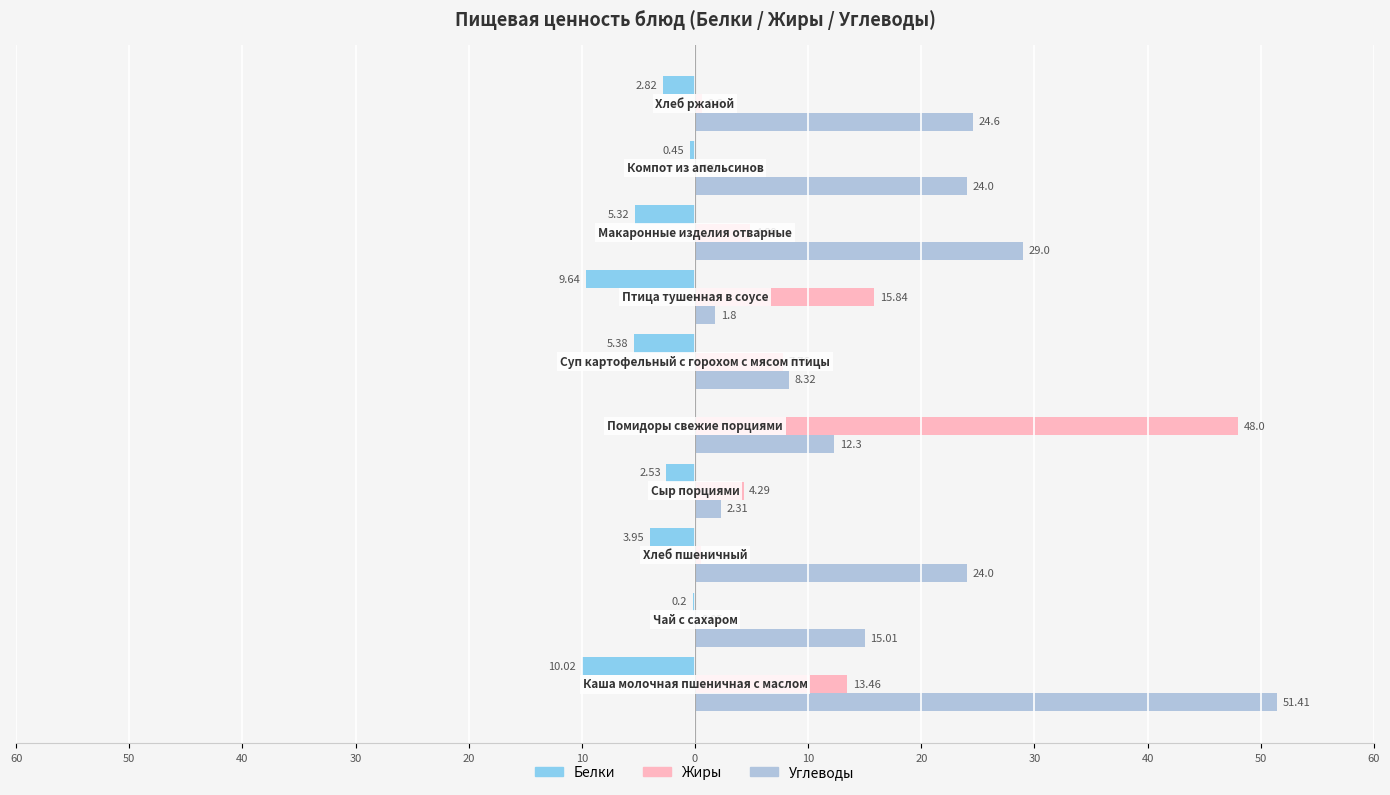

What is the smallest value displayed?

-10.0